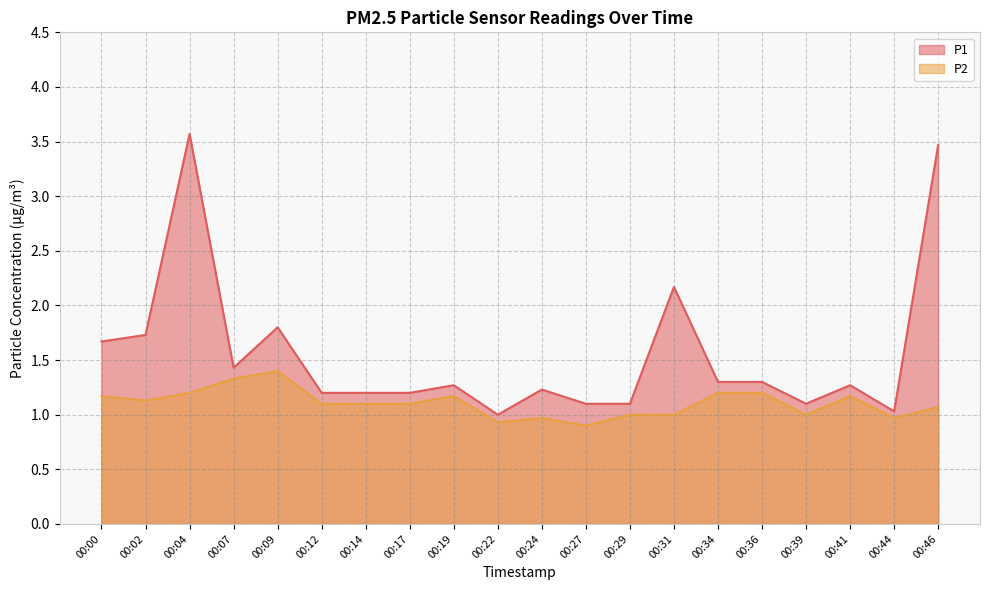

Rank the categories by P1 value from lowest to highest.

00:22, 00:44, 00:27, 00:29, 00:39, 00:12, 00:14, 00:17, 00:24, 00:19, 00:41, 00:34, 00:36, 00:07, 00:00, 00:02, 00:09, 00:31, 00:46, 00:04